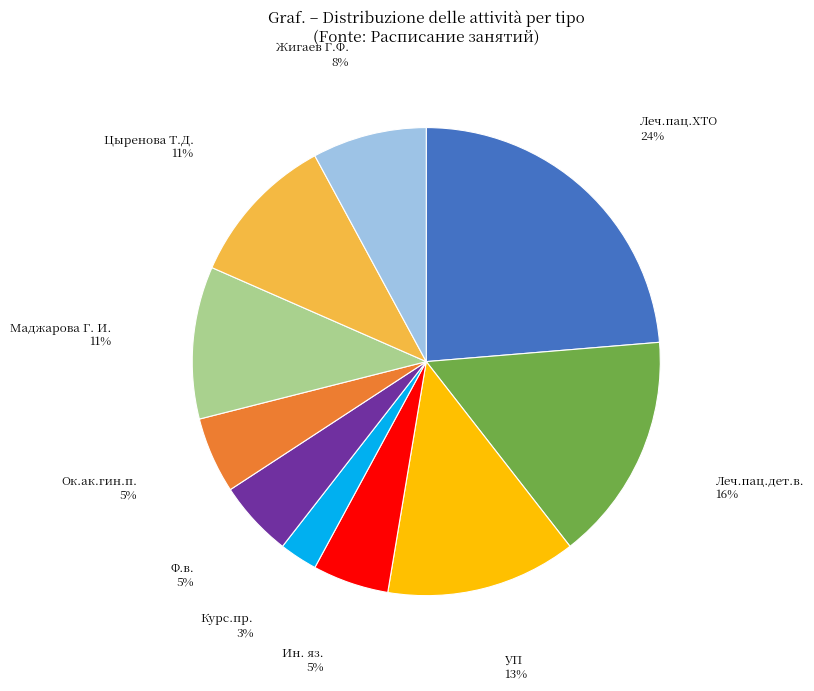

Between УП and Жигаев Г.Ф., which is larger?

УП